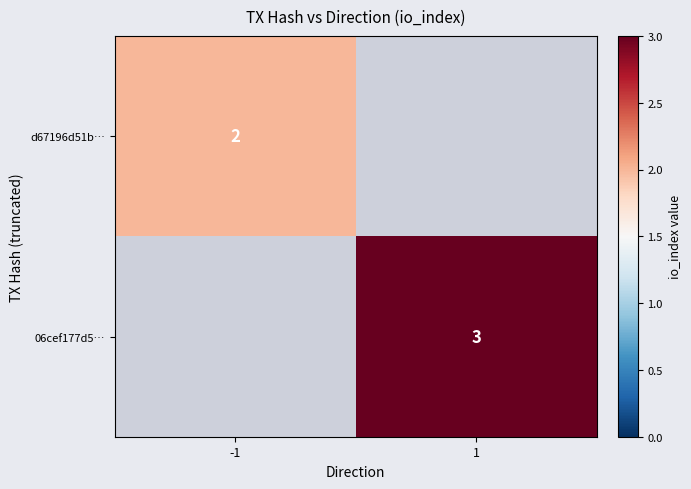

Is the value of 06cef177d5… at 1 greater than the value of d67196d51b… at -1?

Yes